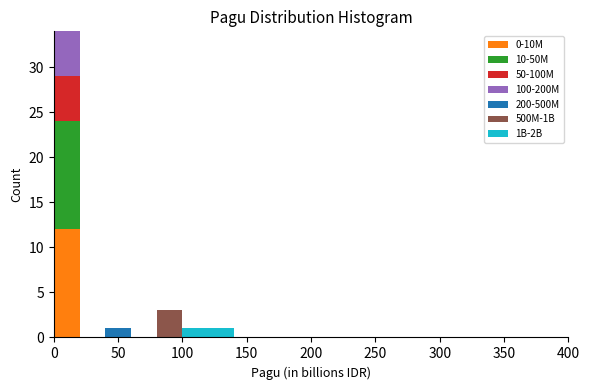

What is the total height of the stacked bar covering 100 to 120 on the x-axis? The values are not printed on the chart, so give them approximately, as read against the axis.

1